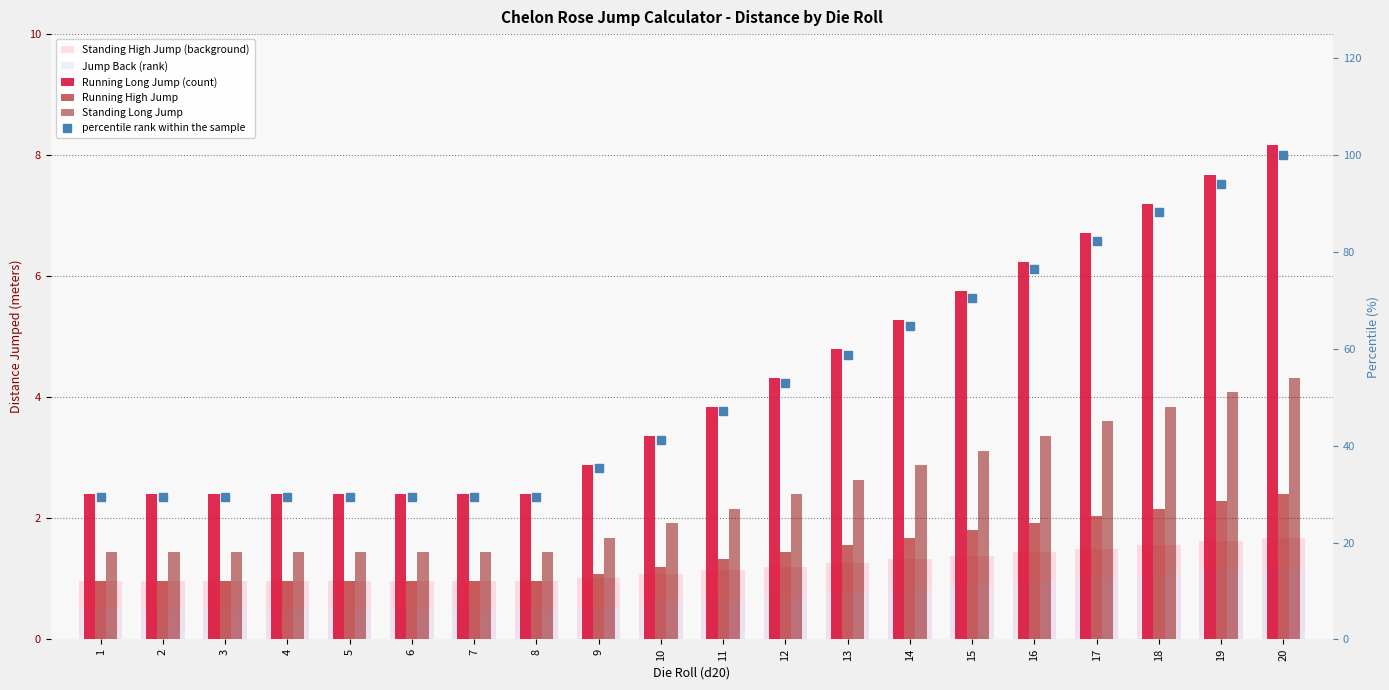

Are the bars horizontal?

No